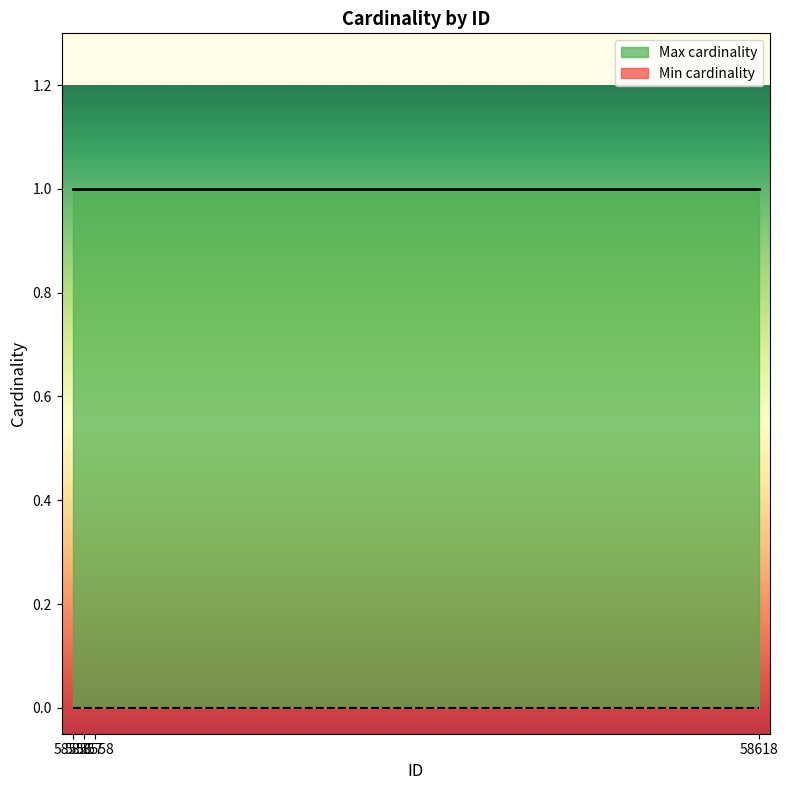

Does the chart have visible grid lines?

No